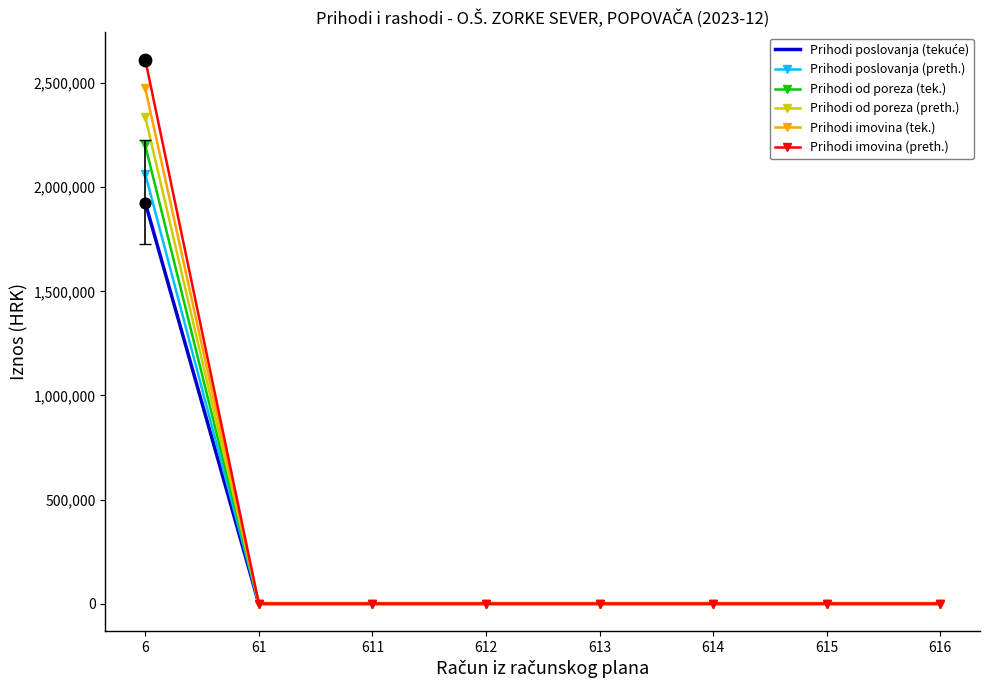

At which category is the sum across all series the highest?

6